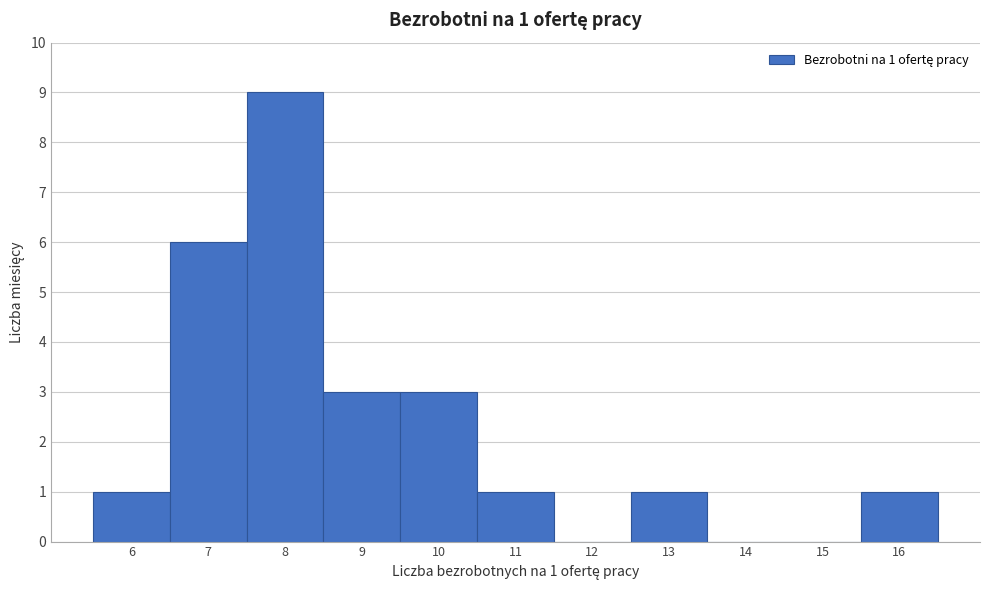

Which range on the x-axis has the tallest bar?

7.5 to 8.5